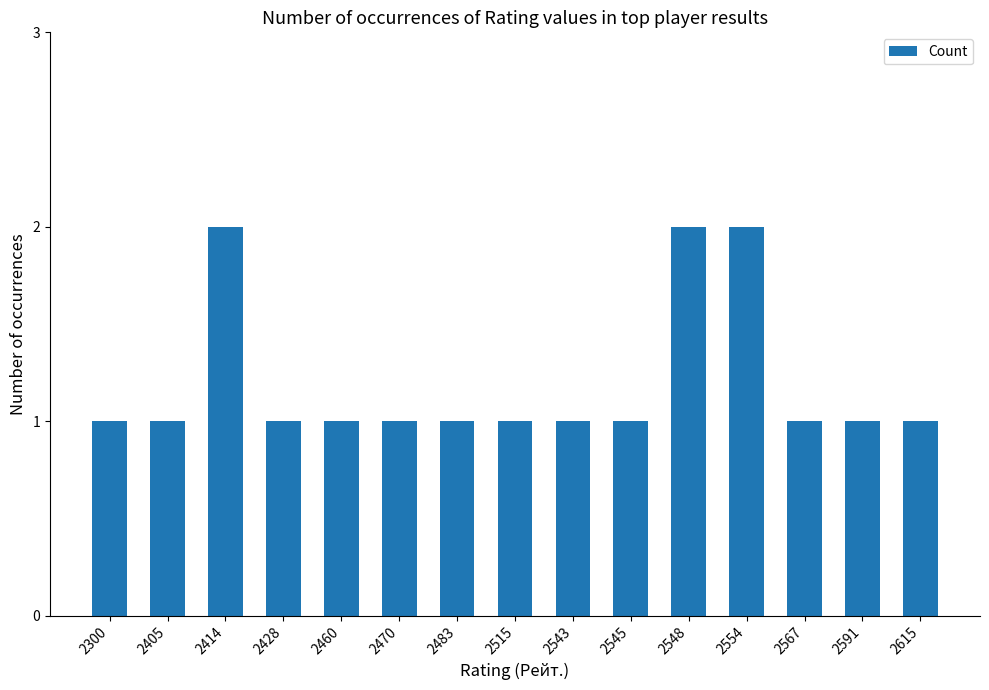

Approximately how many times larger is the value at 2405 compared to 2545?

1.0